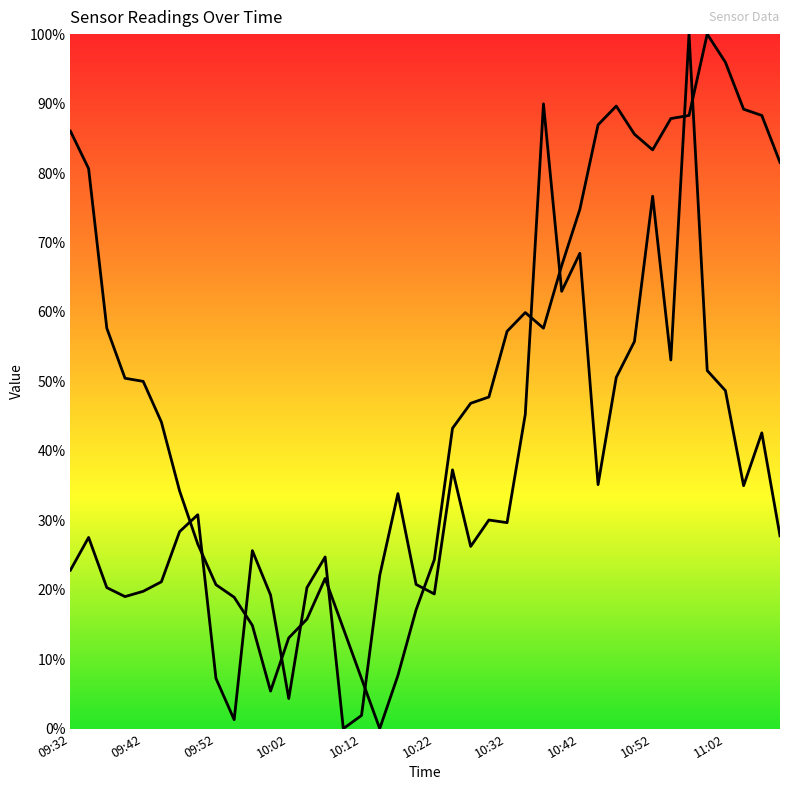

At how many categories does at least one series exceed 46?

23